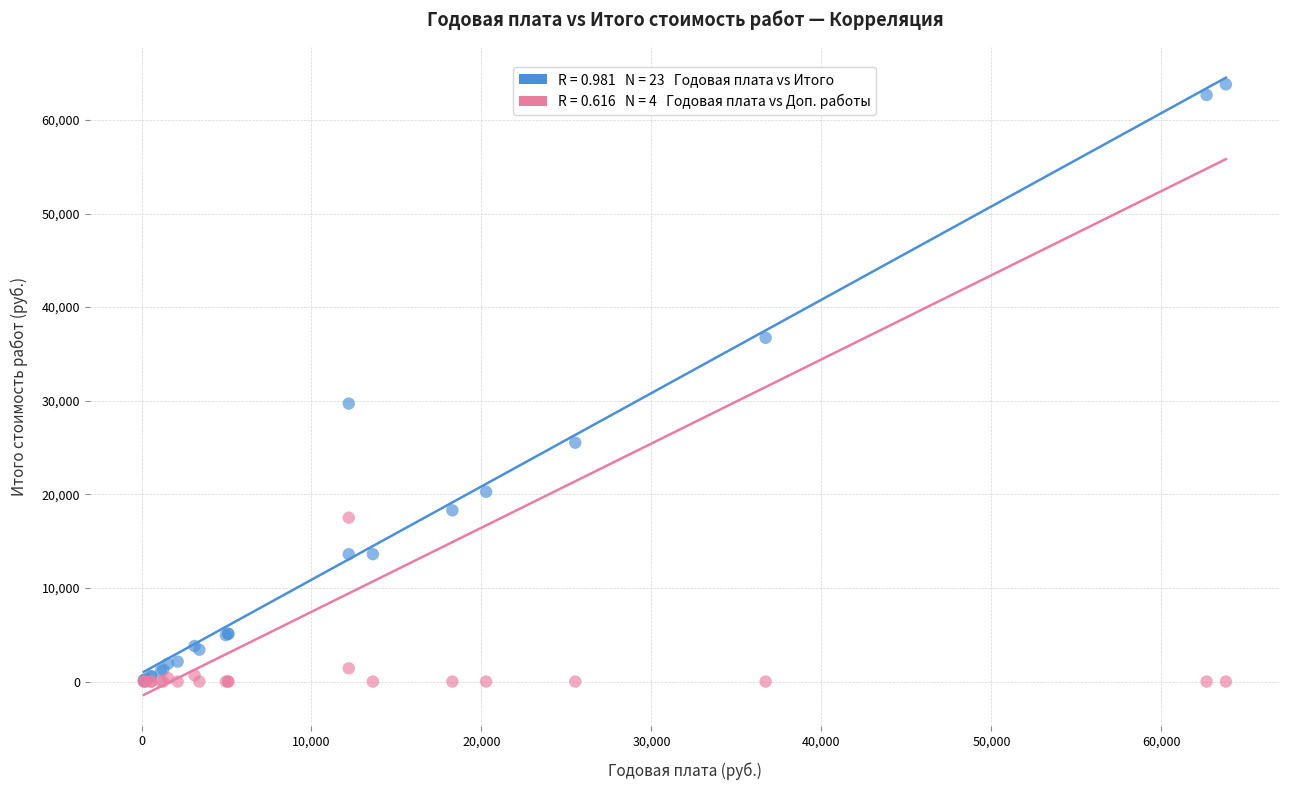

Across all series, what Y value is closest to 31897?

29699.5